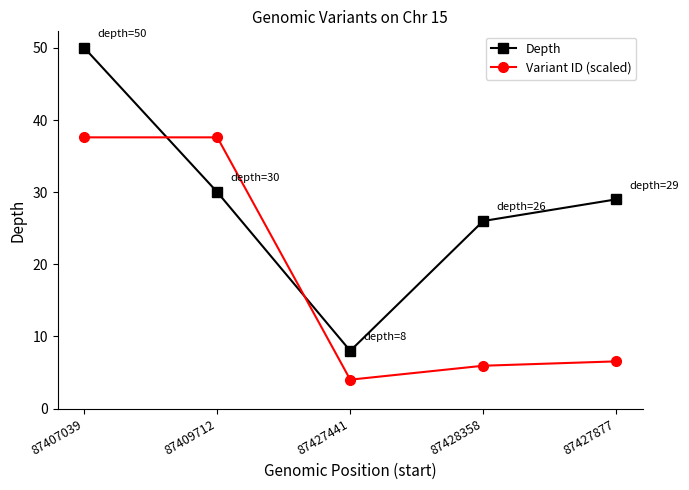

List the series in order of their overall mean, highest first.

Depth, Variant ID (scaled)